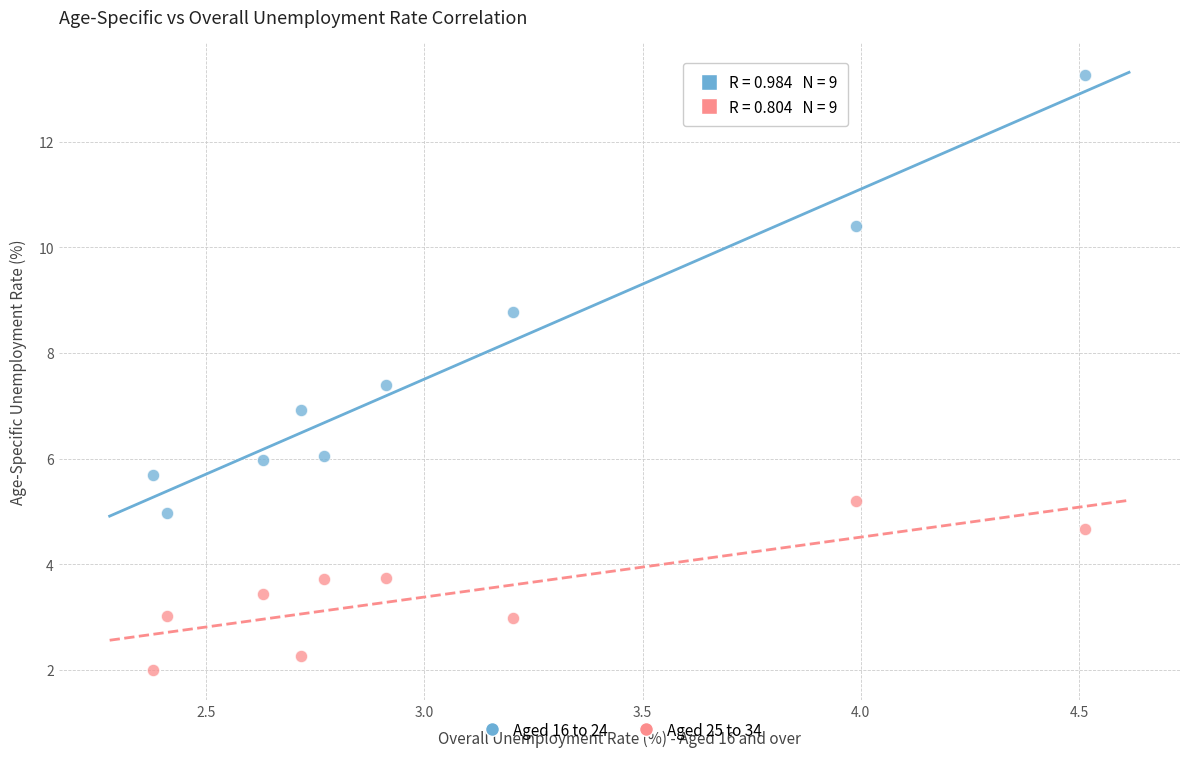

Which series contains the lowest Y value?

Aged 25 to 34